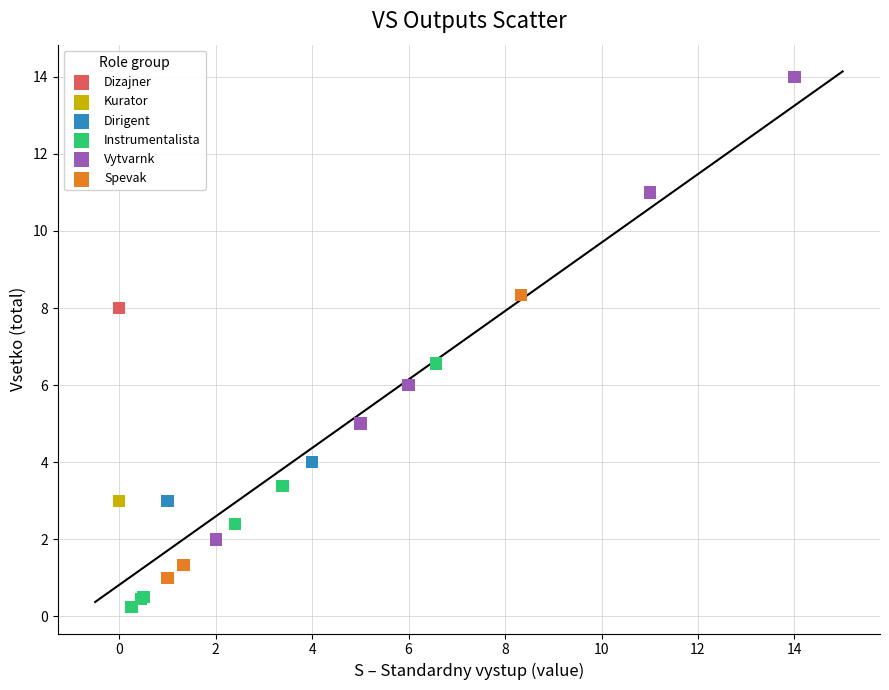

What are all the series names shown in the legend?

Dizajner, Kurator, Dirigent, Instrumentalista, Vytvarnk, Spevak